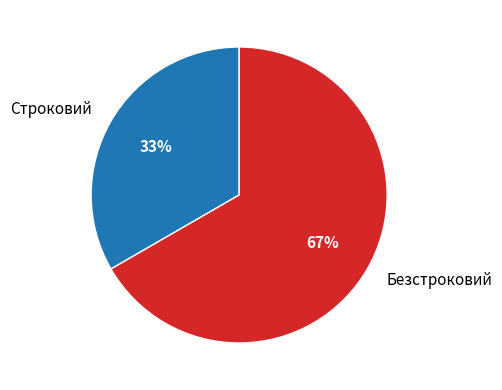

Does Строковий account for over 50% of the chart?

No